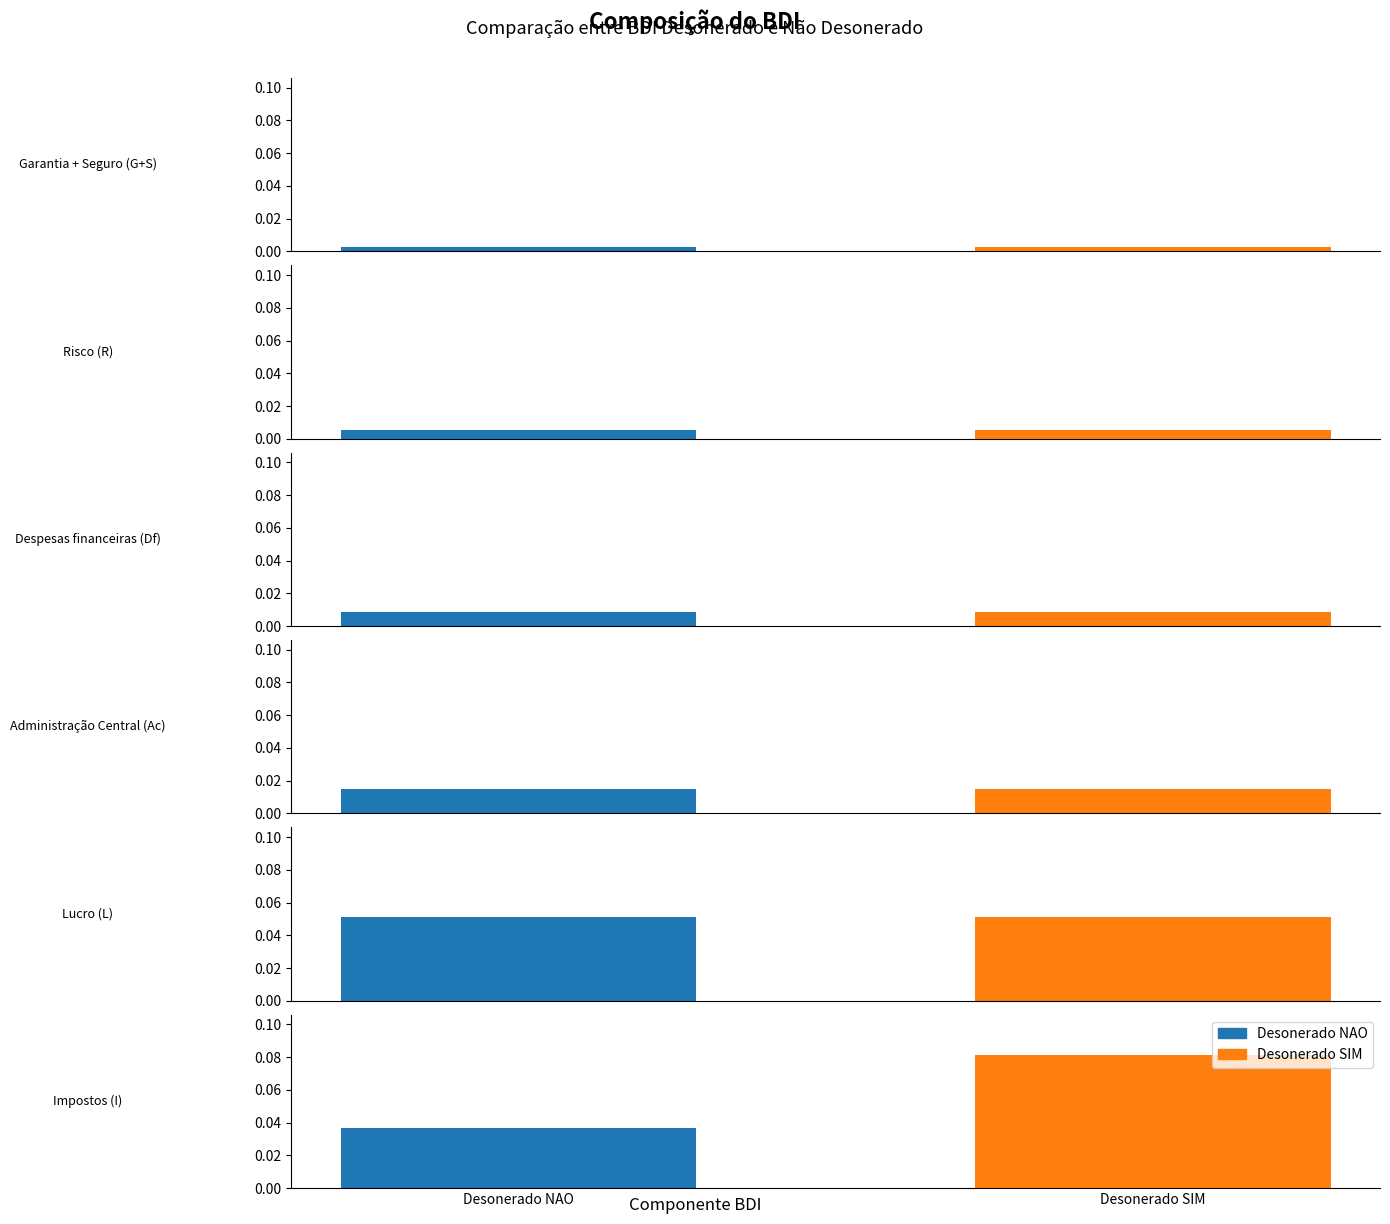

Which series changed the most between Garantia + Seguro (G+S) and Despesas financeiras (Df)?

Desonerado NAO